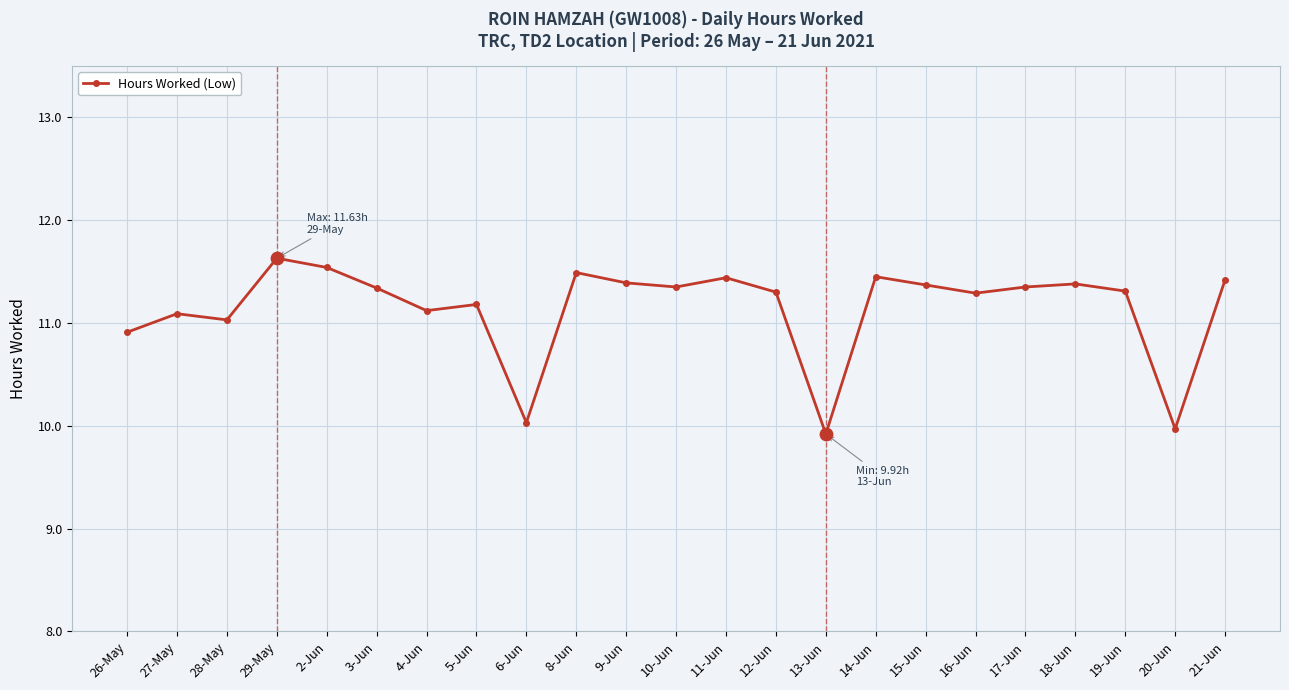

What is the ratio of the value at 21-Jun to the value at 16-Jun?

1.0